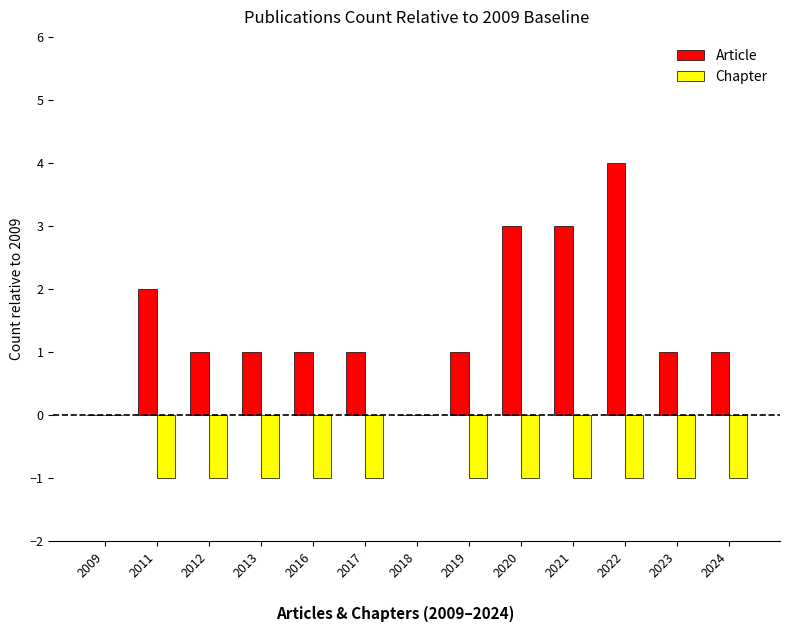

Which series changed the most between 2017 and 2022?

Article